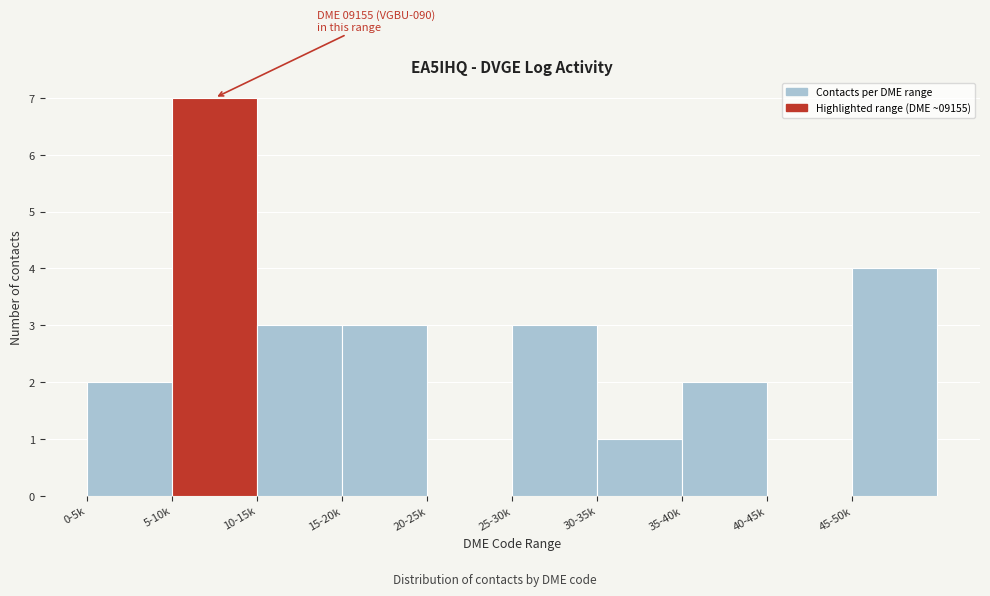

Reading left to right, extract all data points from this chart.

0-5k=2	5-10k=7	10-15k=3	15-20k=3	20-25k=0	25-30k=3	30-35k=1	35-40k=2	40-45k=0	45-50k=4